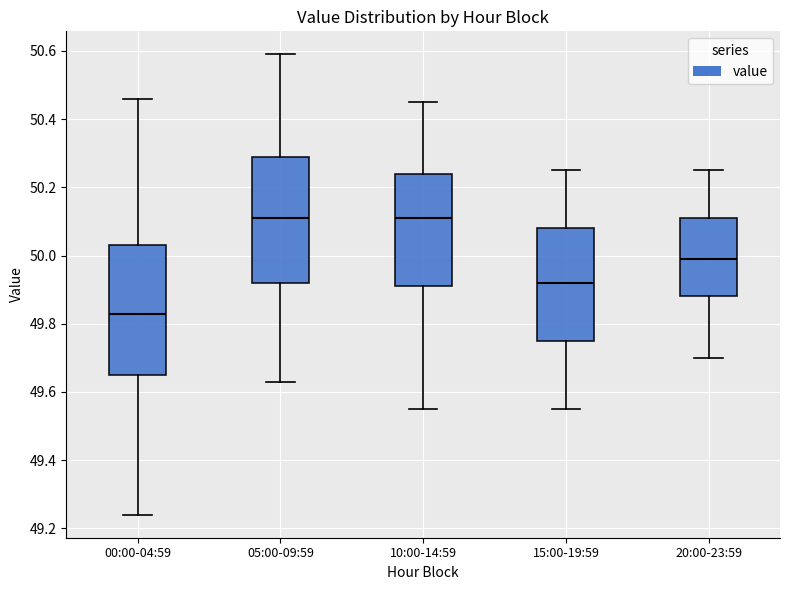

Reading left to right, transcribe this box plot: for each box, give where its median line is, the range the box spans, and where its two whiskers end, as read against the y-axis. The values are not printed on the chart, so give them approximately, as read against the axis.

00:00-04:59: median 49.84, box 49.66 to 50.04, whiskers 49.24 to 50.46
05:00-09:59: median 50.12, box 49.92 to 50.30, whiskers 49.64 to 50.60
10:00-14:59: median 50.12, box 49.92 to 50.24, whiskers 49.56 to 50.46
15:00-19:59: median 49.92, box 49.76 to 50.08, whiskers 49.56 to 50.26
20:00-23:59: median 50.00, box 49.88 to 50.12, whiskers 49.70 to 50.26